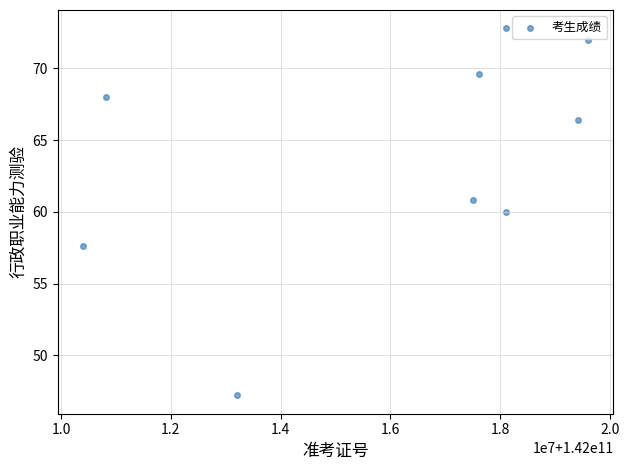

What is the average Y value?

63.8